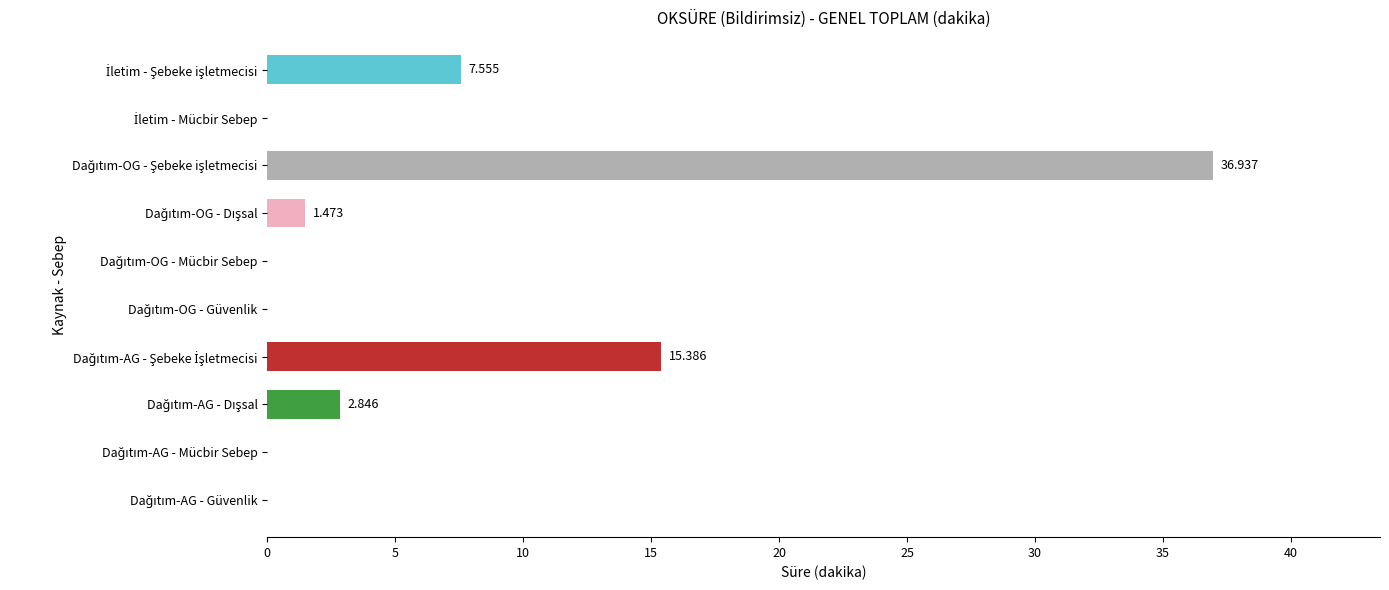

What is the sum of all values?

64.2